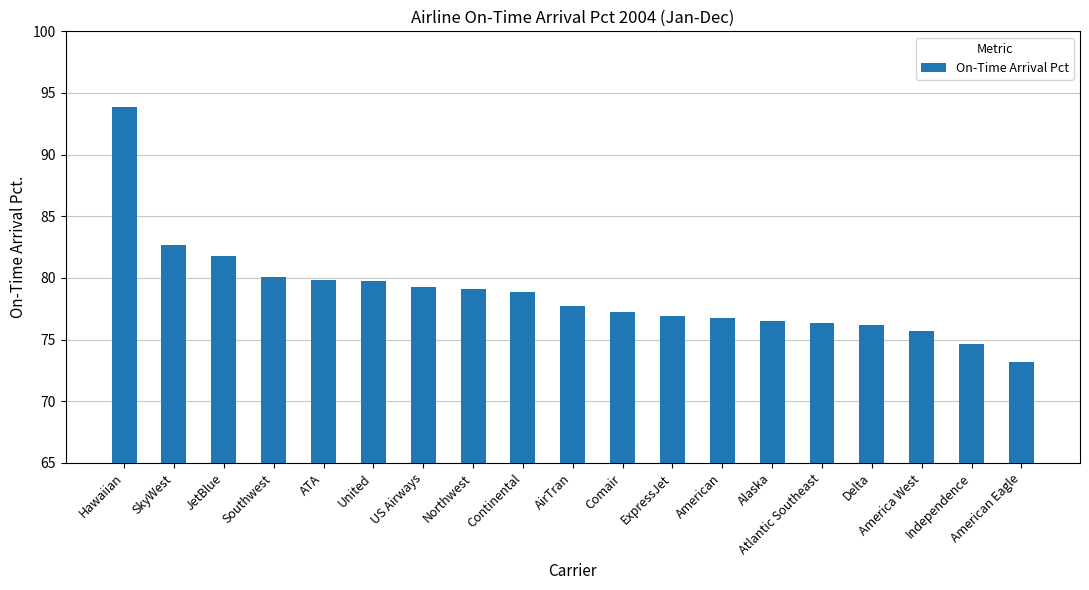

Which label corresponds to the largest value in the chart?

Hawaiian